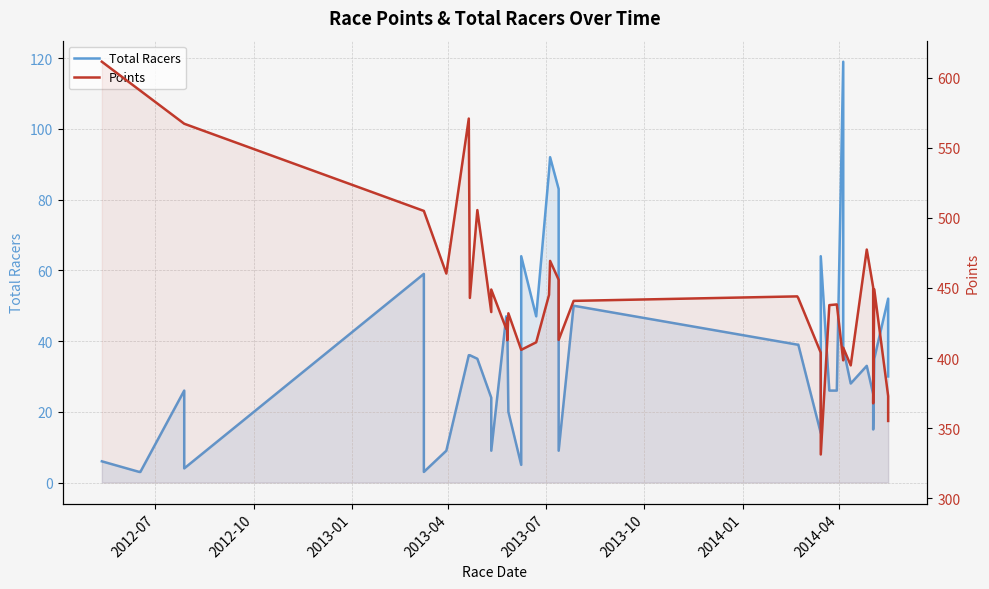

What is the difference between the second highest and second lowest values?

89